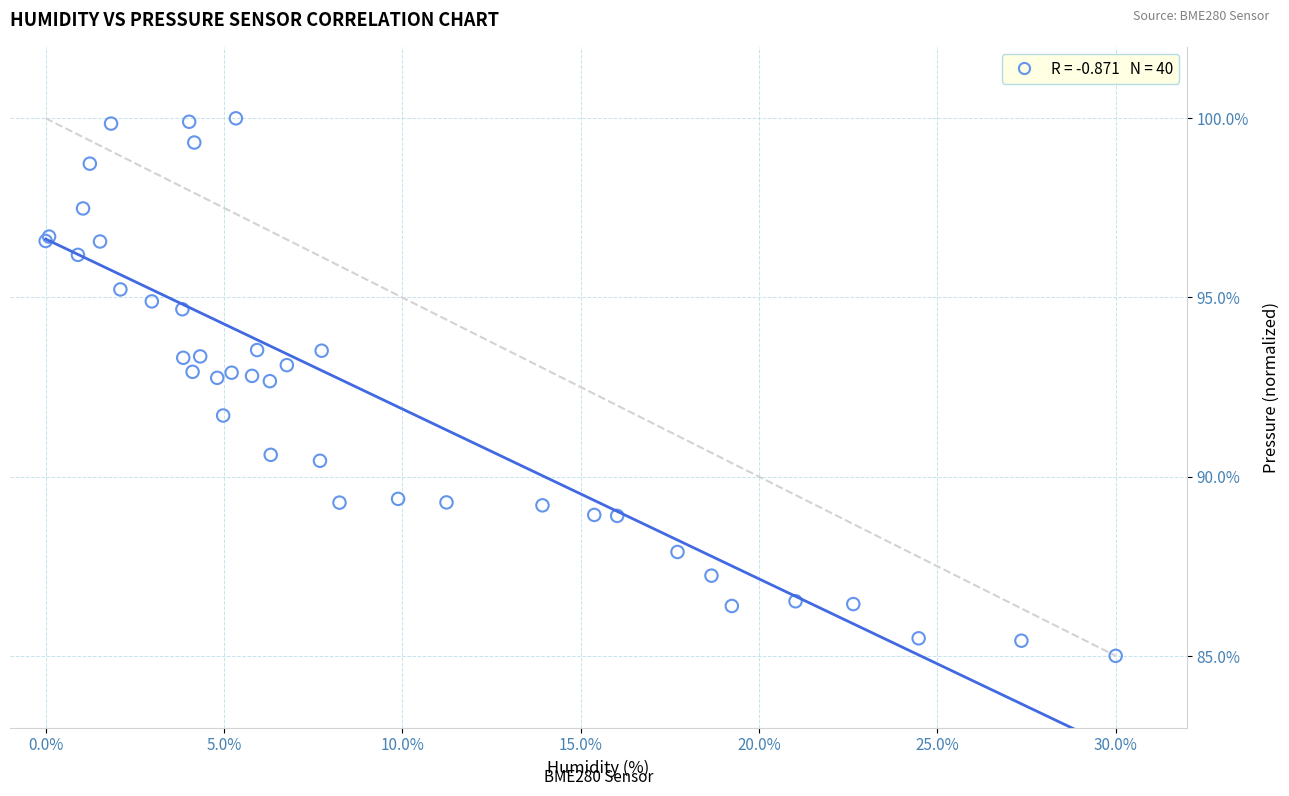

What Y value in the scatter plot is closest to 92?

91.7